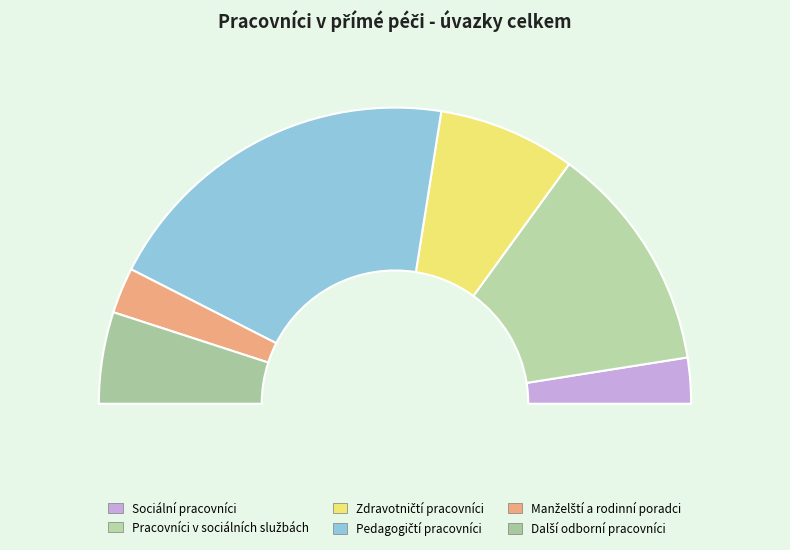

Is Pracovníci v sociálních službách the majority of the pie?

No